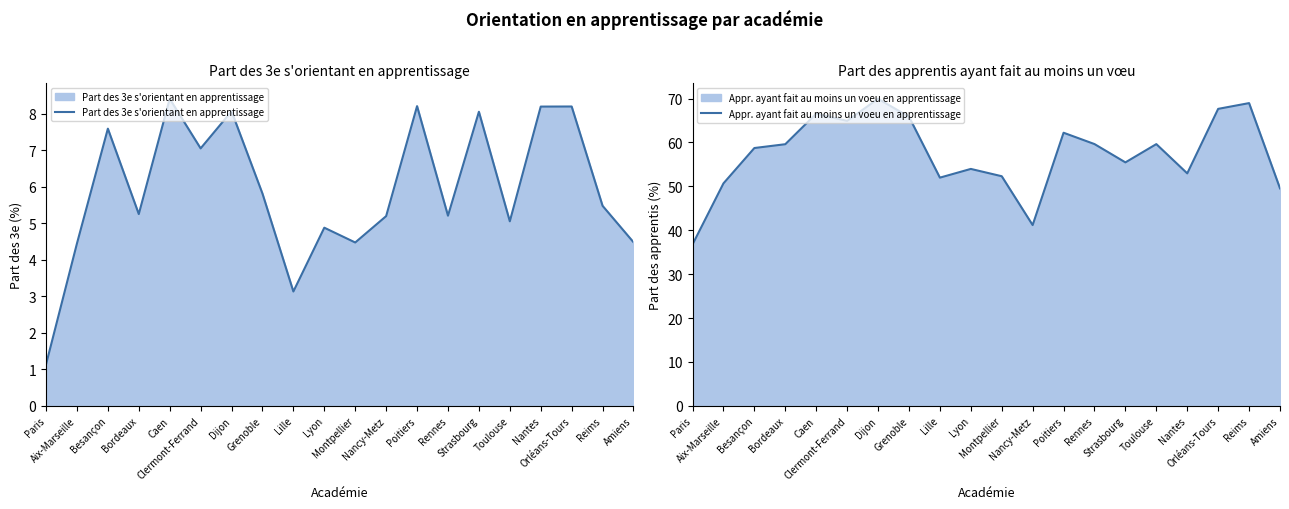

True or false: Part des 3e s'orientant en apprentissage and Appr. ayant fait au moins un voeu en apprentissage intersect in this chart.

False